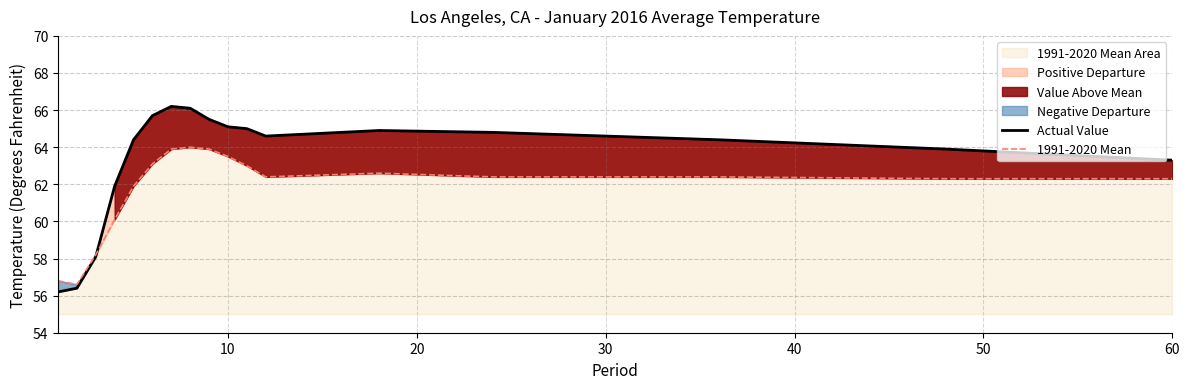

Which series has the largest range (max minus min)?

Actual Value